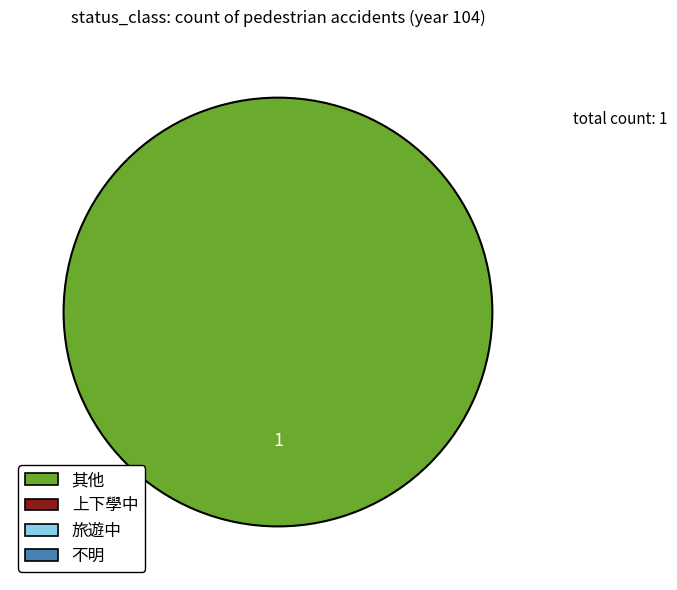

Is there a majority slice in this chart?

Yes